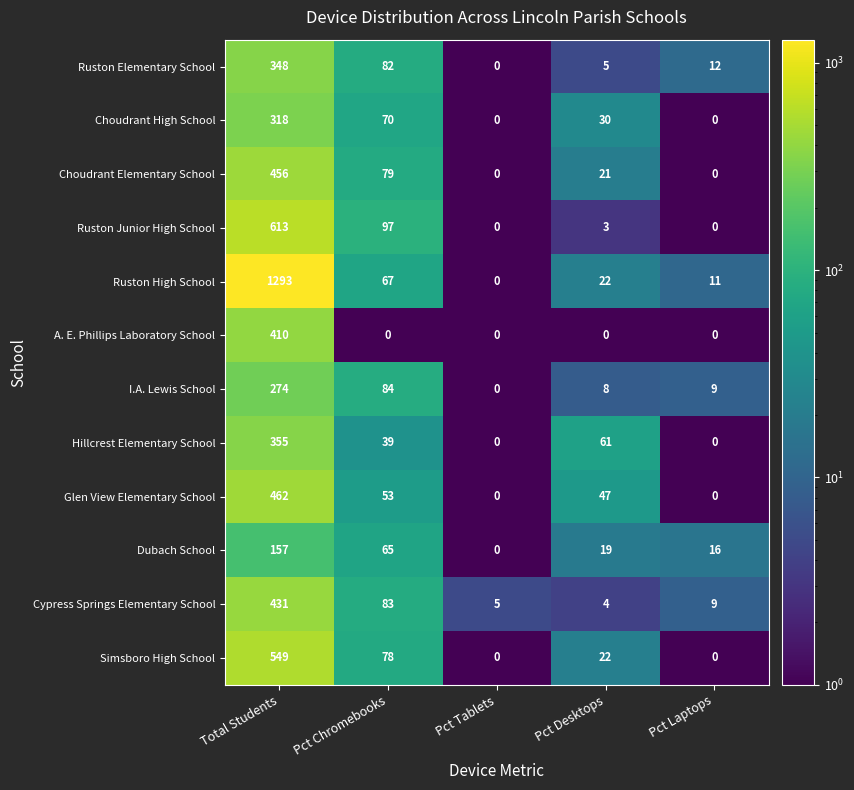

At which label does Glen View Elementary School reach its peak?

Total Students